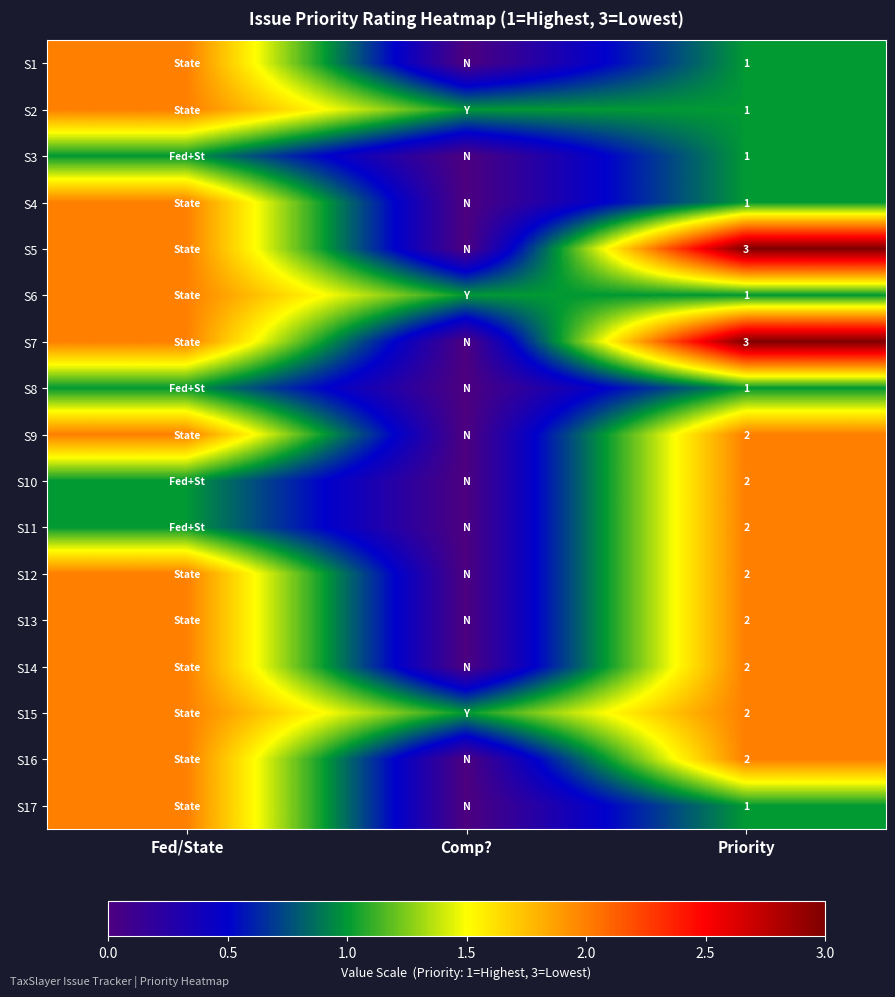

The value of S5 at Priority is 3. True or false?

True